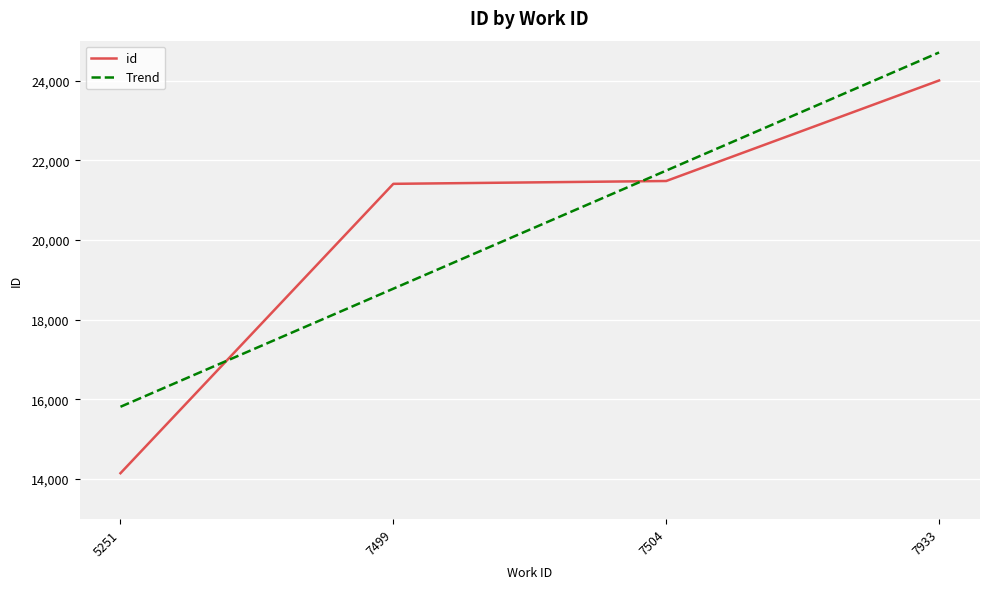

List the labels in order of value, smallest first.

5251, 7499, 7504, 7933